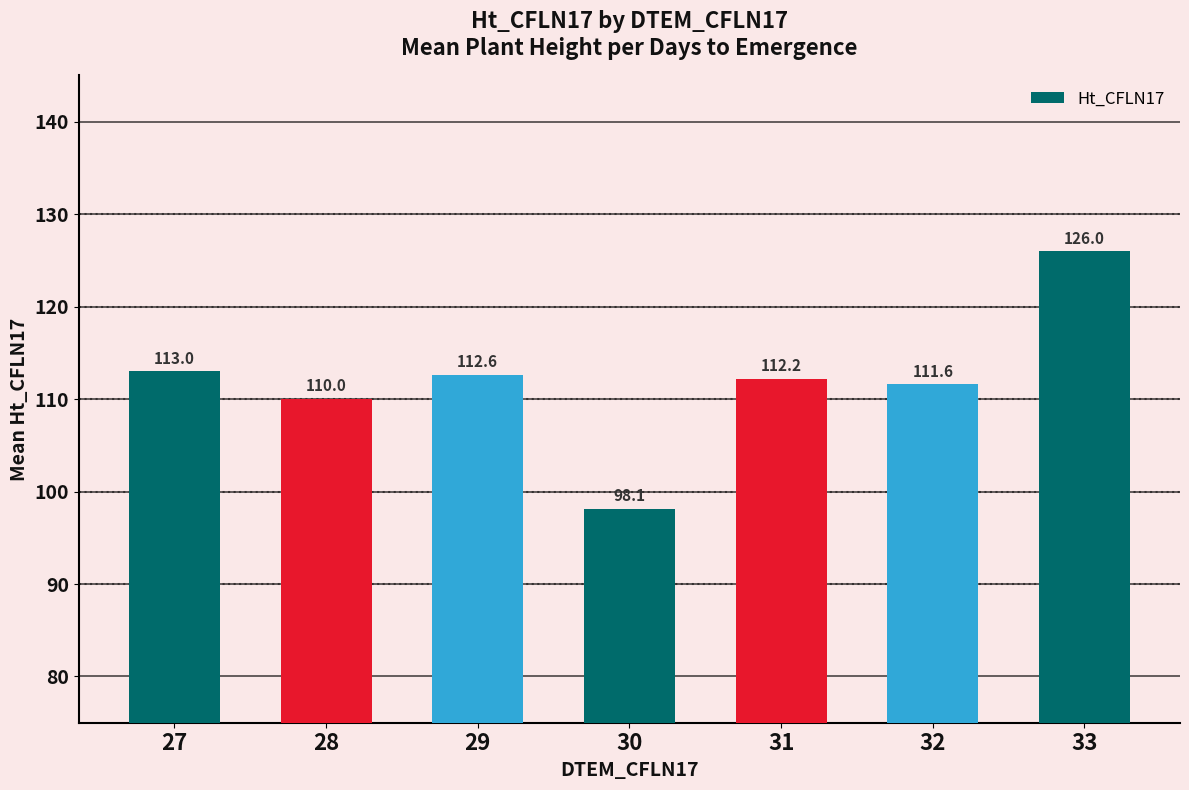

What is the sum of the values at 32 and 33?

237.6